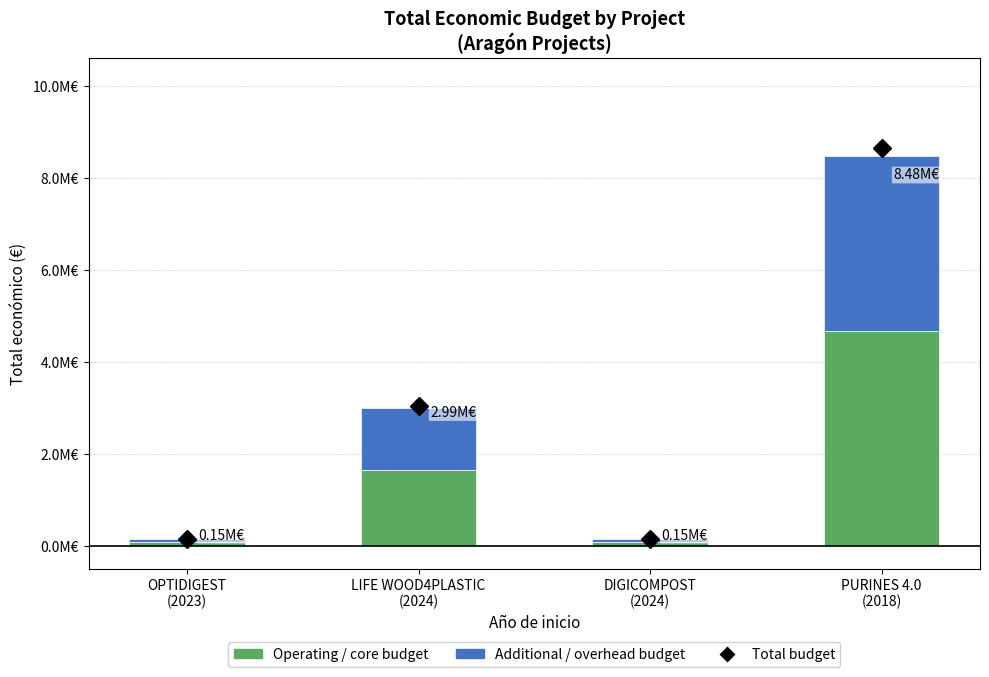

Rank the series at OPTIDIGEST
(2023) from highest to lowest value.

Operating / core budget, Additional / overhead budget